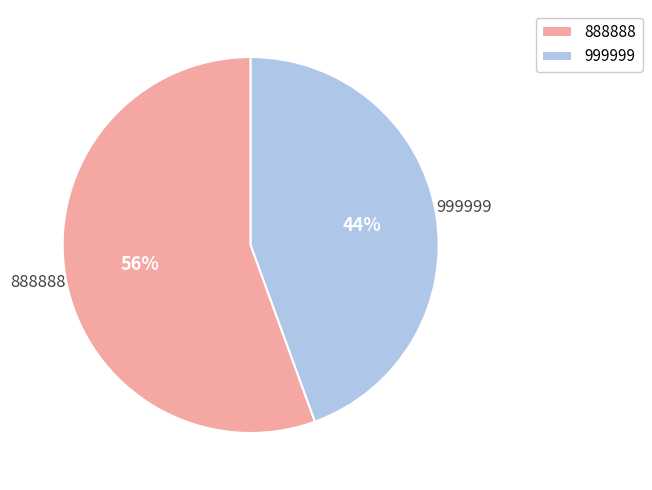

True or false: 888888 accounts for 56% of the total.

True